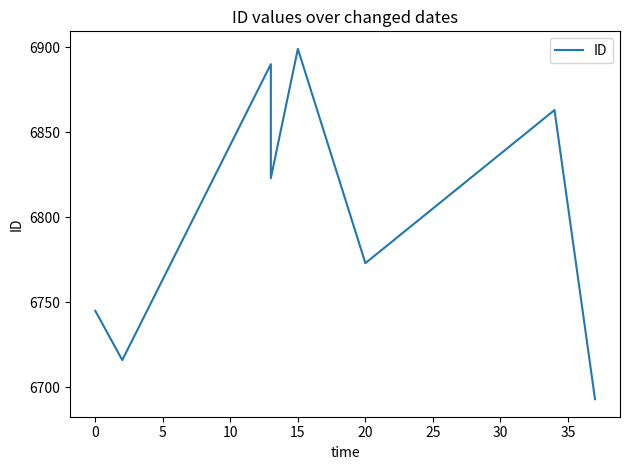

True or false: the data shows 11187 at 15.

False